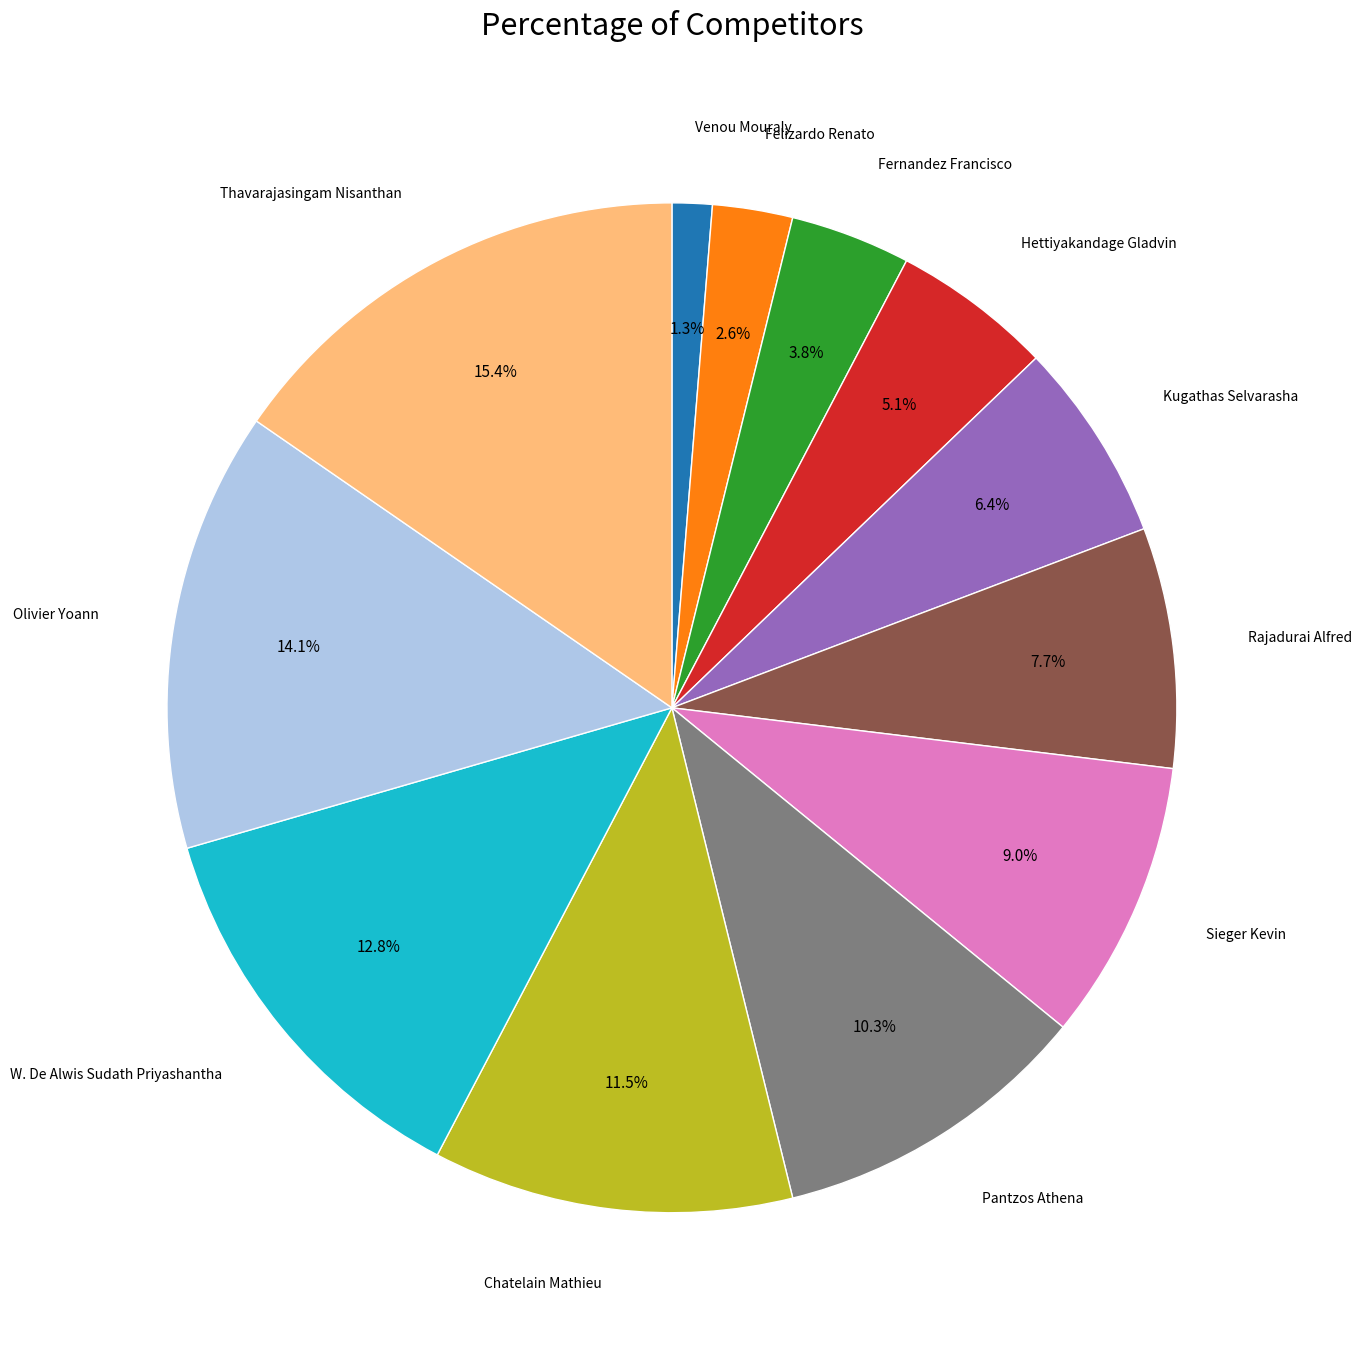

Is there any slice that represents more than half of the pie?

No